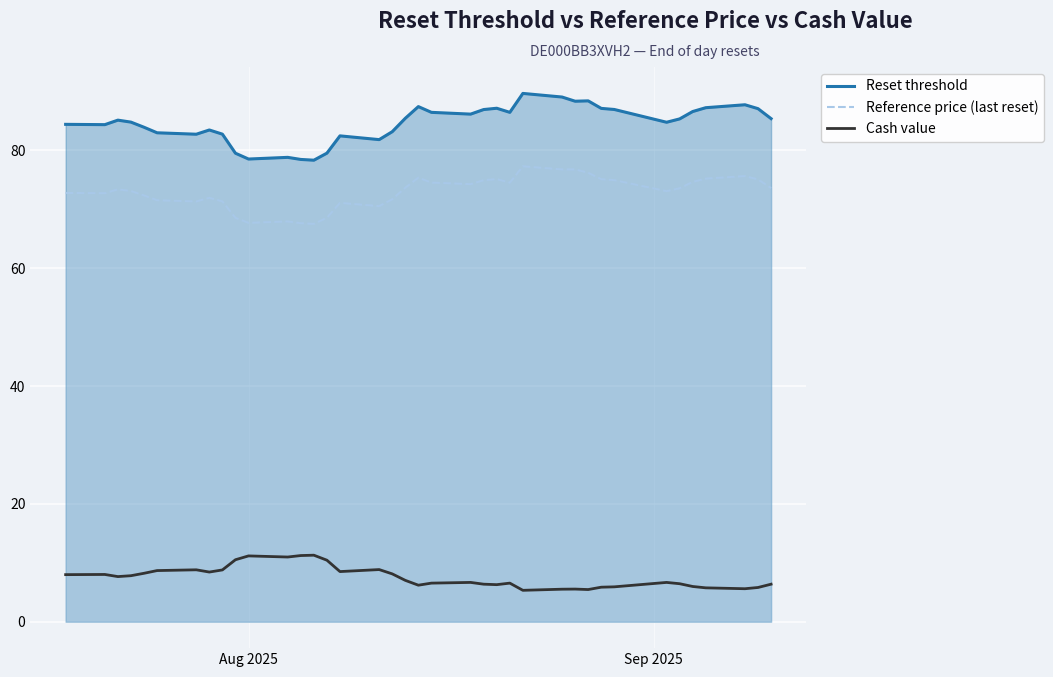

Which series has the largest total across all categories?

Reset threshold